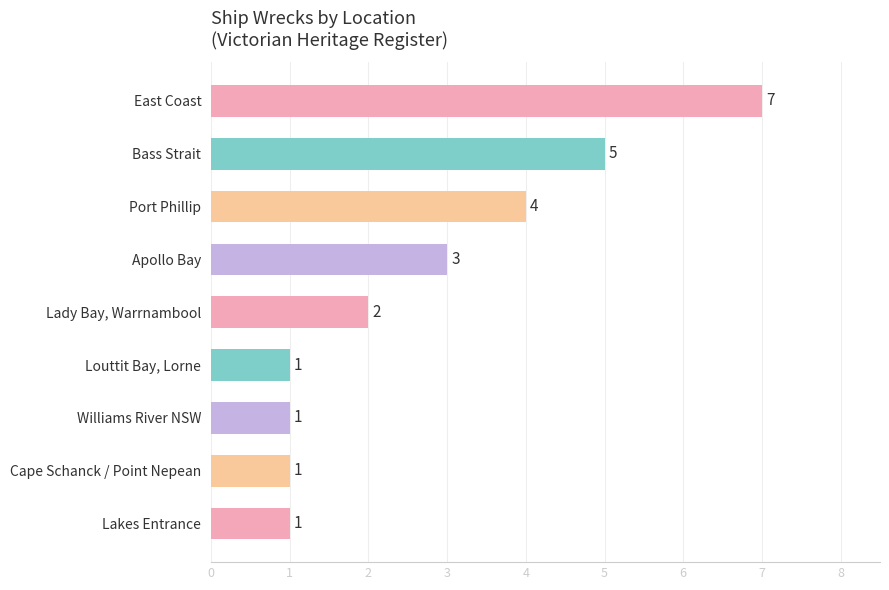

Count the values in the range 1 to 4.

7